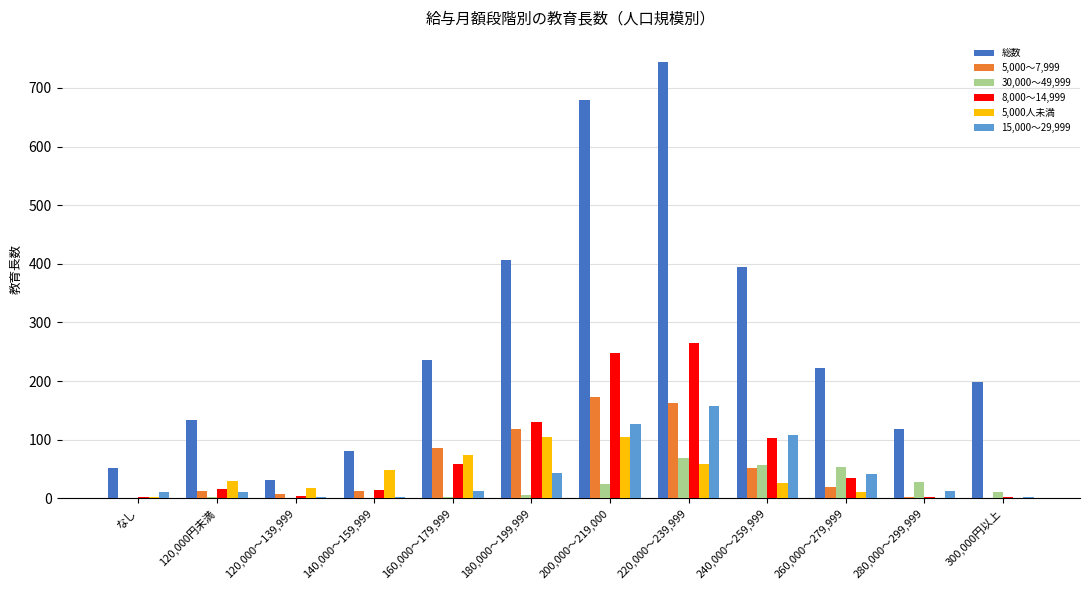

Is the value of 30,000～49,999 at 280,000～299,999 greater than the value of 5,000～7,999 at 220,000～239,999?

No